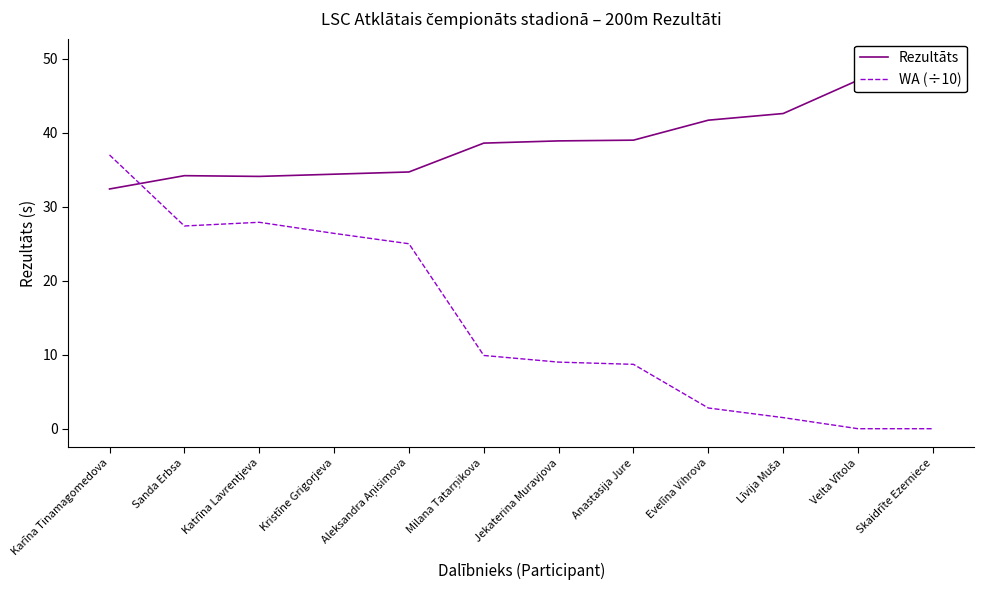

Between which two adjacent categories do WA (÷10) and Rezultāts first intersect?

Karīna Tinamagomedova and Sanda Erbsa